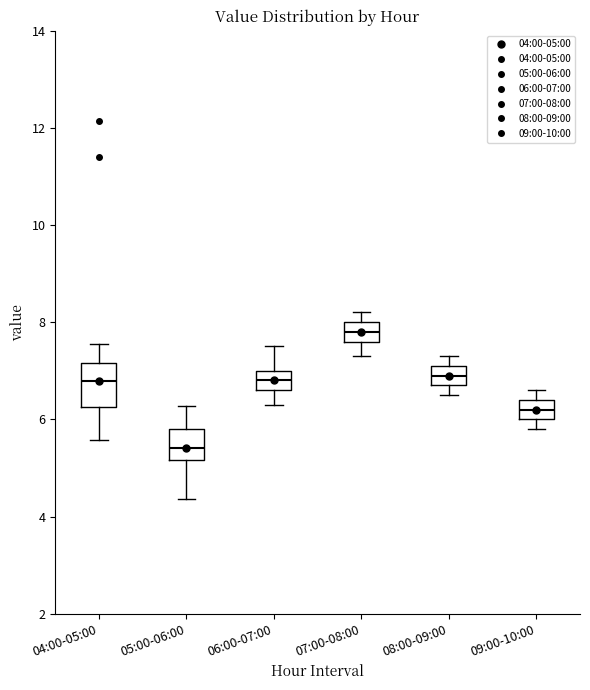

Reading left to right, transcribe this box plot: for each box, give where its median line is, the range the box spans, and where its two whiskers end, as read against the y-axis. The values are not printed on the chart, so give them approximately, as read against the axis.

04:00-05:00: median 6.8, box 6.2 to 7.2, whiskers 5.6 to 7.6
05:00-06:00: median 5.4, box 5.2 to 5.8, whiskers 4.4 to 6.2
06:00-07:00: median 6.8, box 6.6 to 7.0, whiskers 6.4 to 7.6
07:00-08:00: median 7.8, box 7.6 to 8.0, whiskers 7.4 to 8.2
08:00-09:00: median 7.0, box 6.8 to 7.2, whiskers 6.6 to 7.4
09:00-10:00: median 6.2, box 6.0 to 6.4, whiskers 5.8 to 6.6